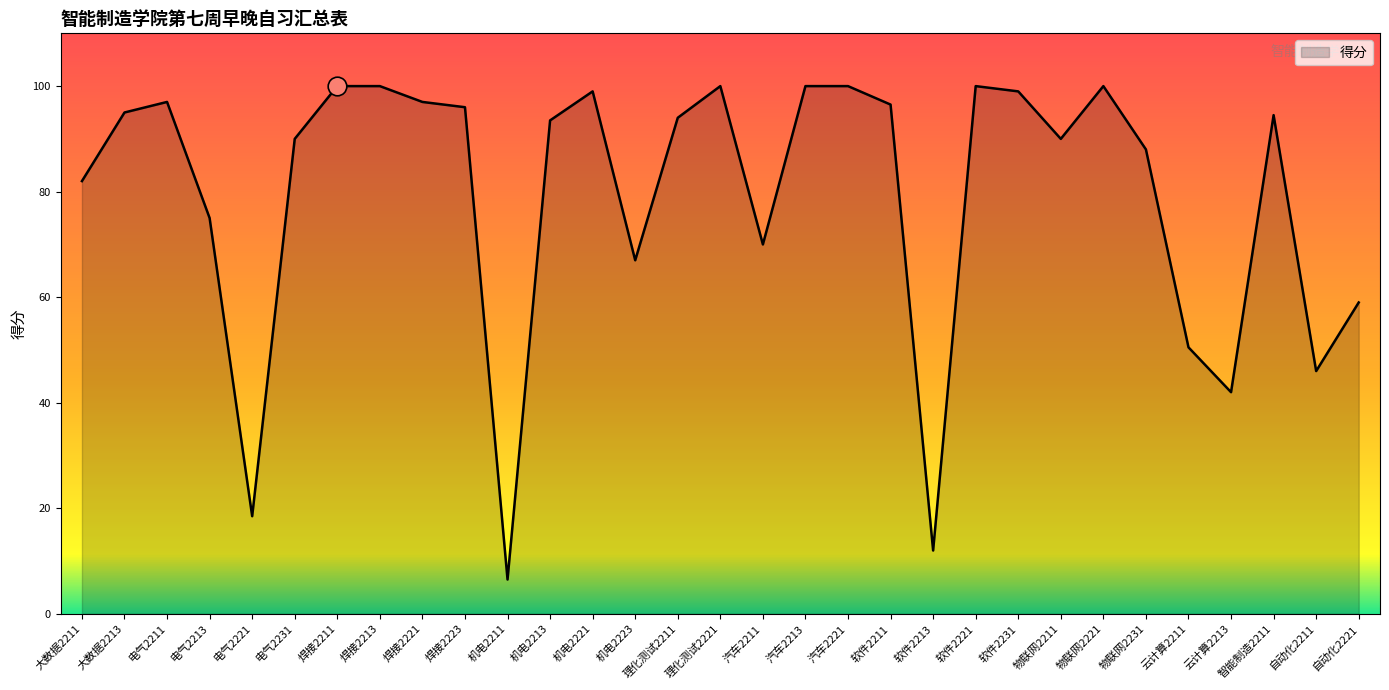

Approximately how many times larger is the value at 云计算2213 compared to 机电2221?

0.4